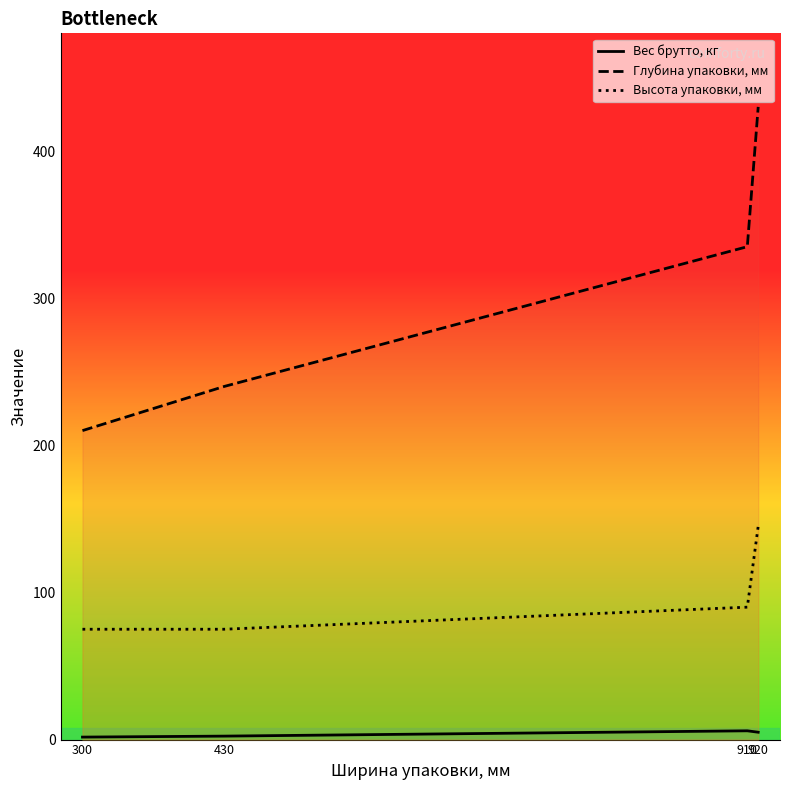

Reading left to right, what are all the values shown in this chart?

Вес брутто, кг: 1.7	2.4	6.0	5.0
Глубина упаковки, мм: 210.0	240.0	335.0	430.0
Высота упаковки, мм: 75.0	75.0	90.0	145.0